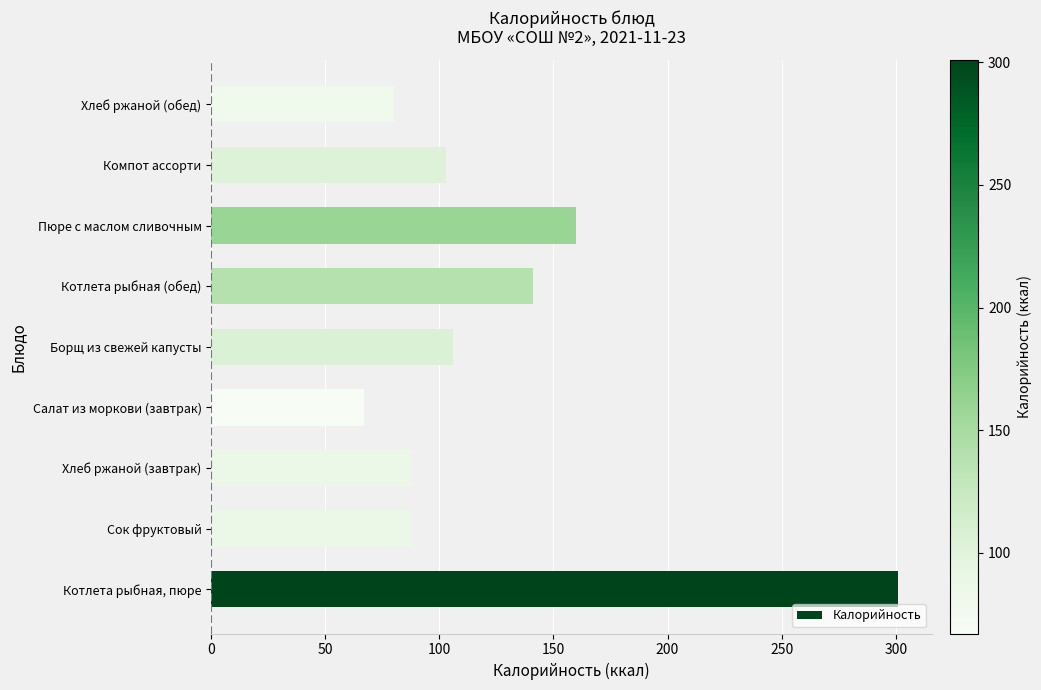

What is the sum of all values?

1134